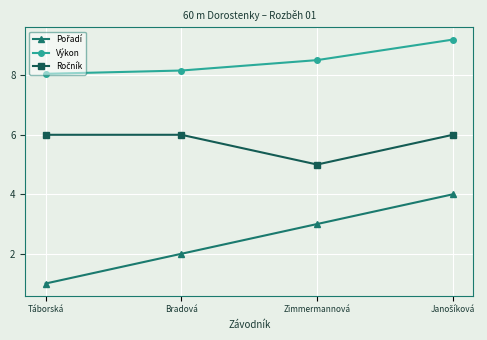

What is the total value across all series at Táborská?

15.1